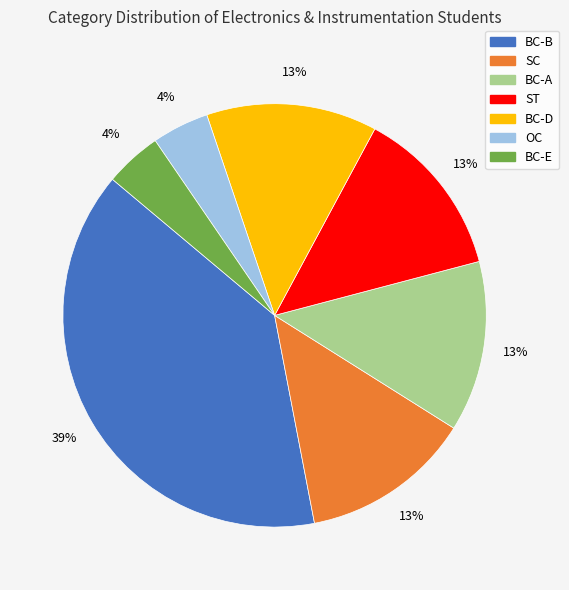

True or false: BC-D accounts for 13% of the total.

True